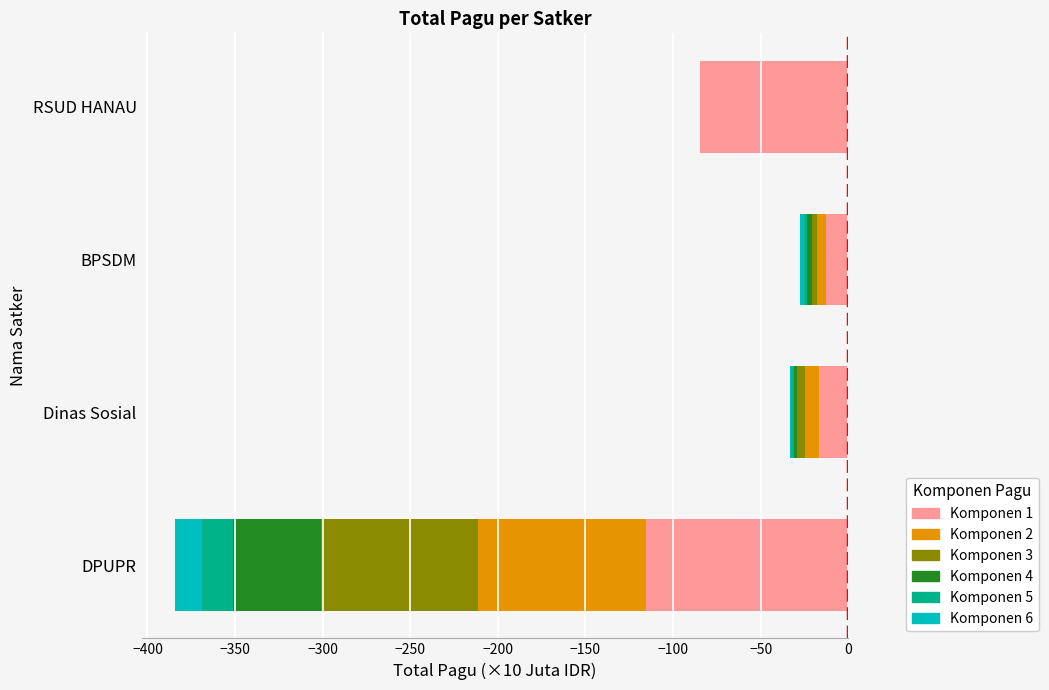

How many values in the Komponen 4 series are below -2?

3